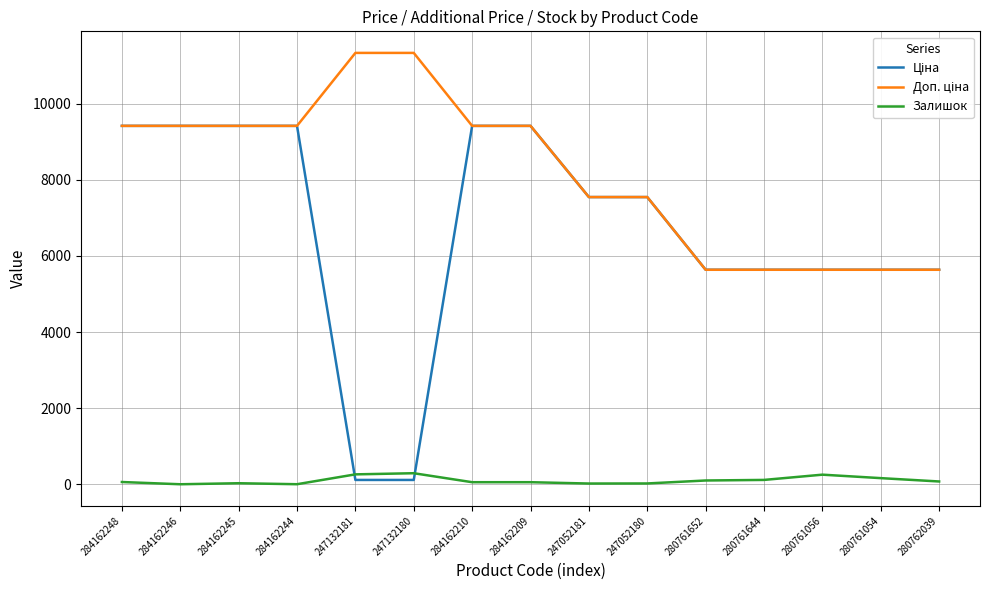

What is the average value of the Залишок series?

98.9